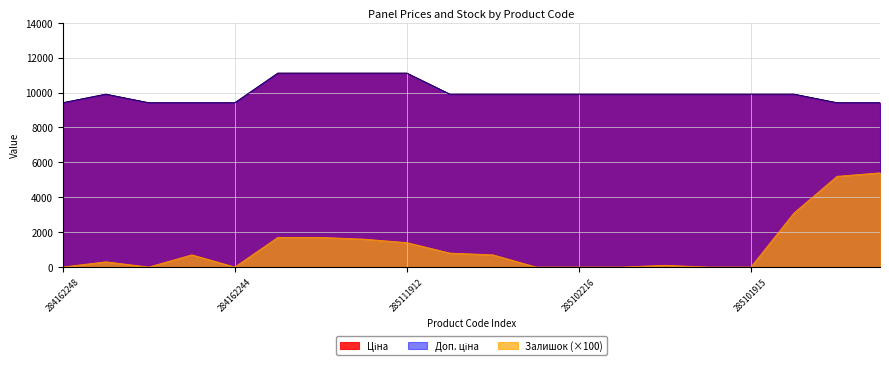

The Залишок series shows 0.0 at 284162248. True or false?

True